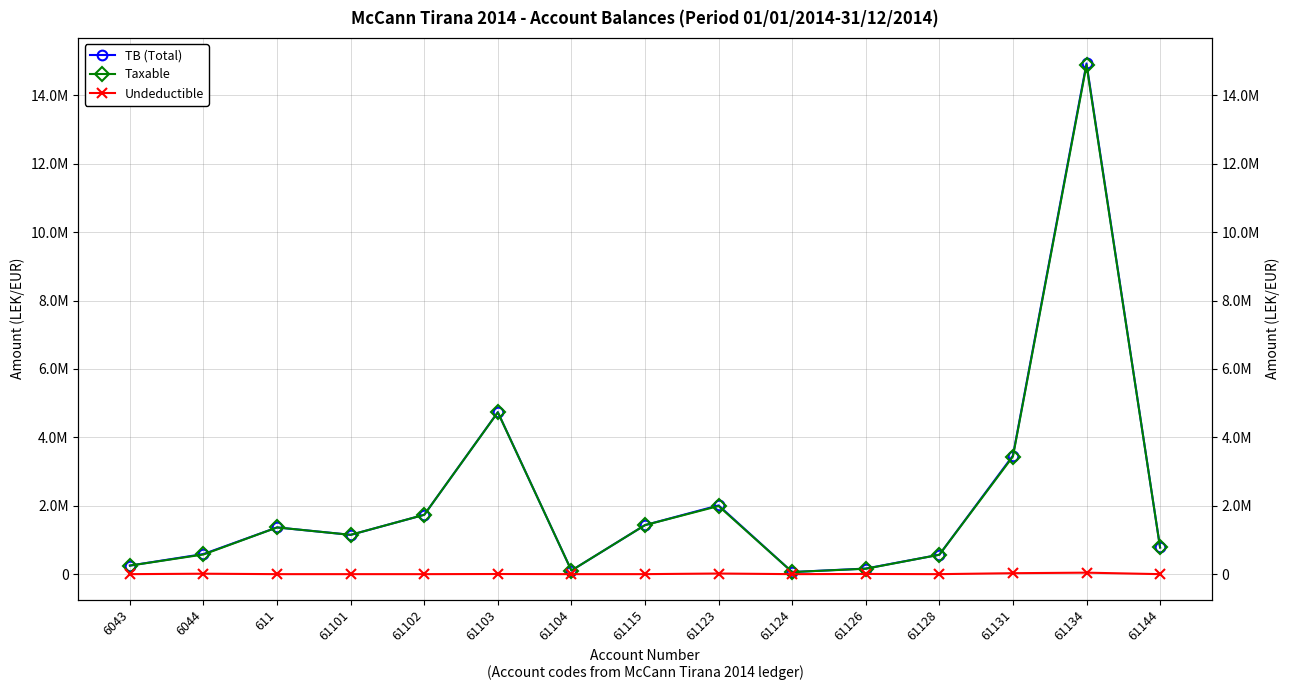

How many lines are shown in the chart?

3